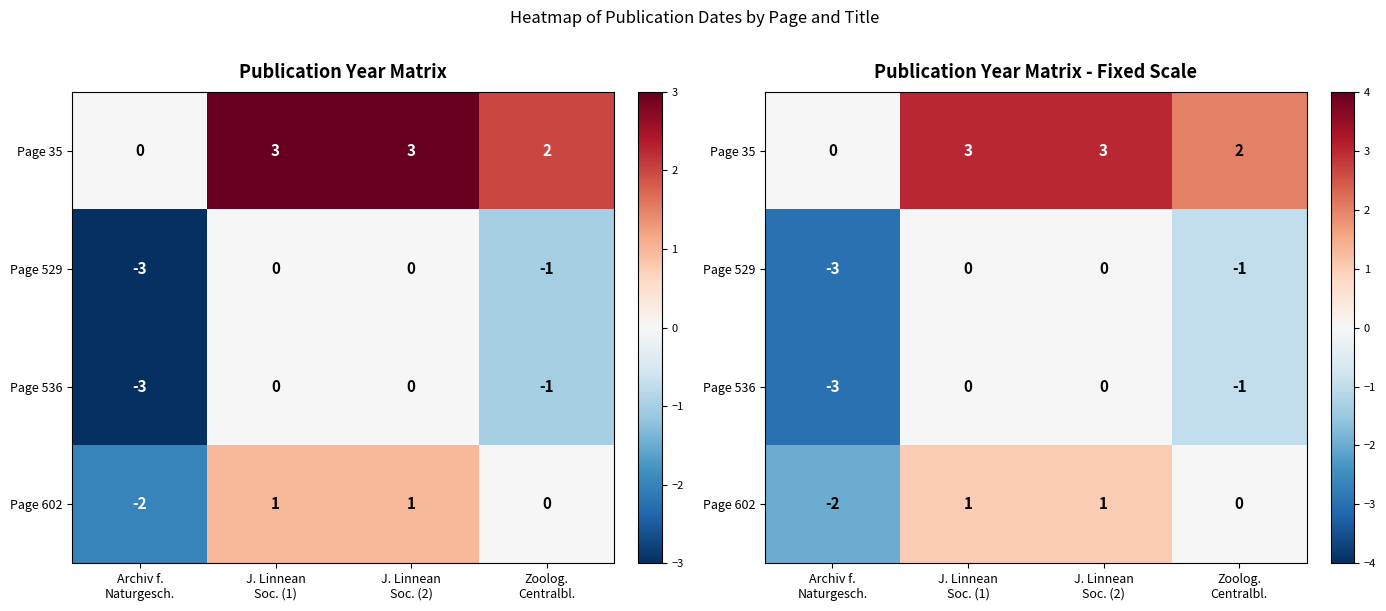

What is the sum of the Page 529 values at Archiv f. Naturgesch. and J. Linnean Soc. (1)?

-3